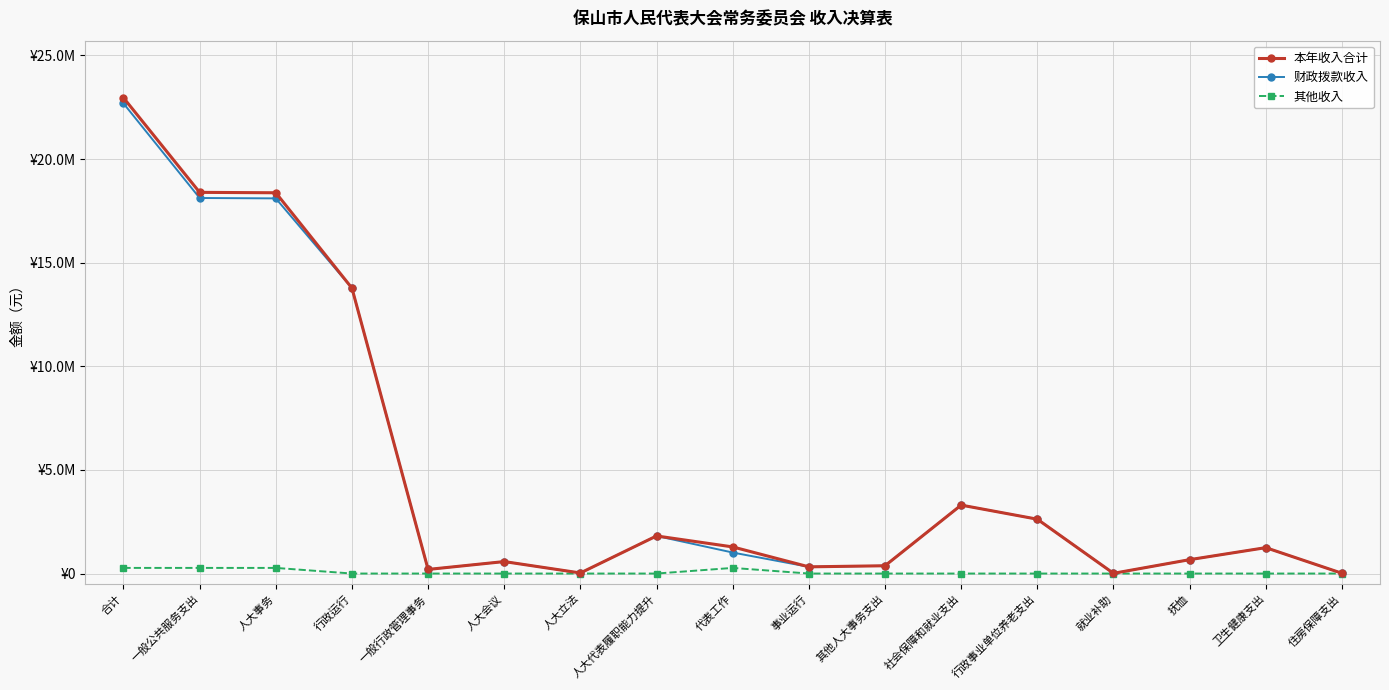

What are all the series names shown in the legend?

本年收入合计, 财政拨款收入, 其他收入